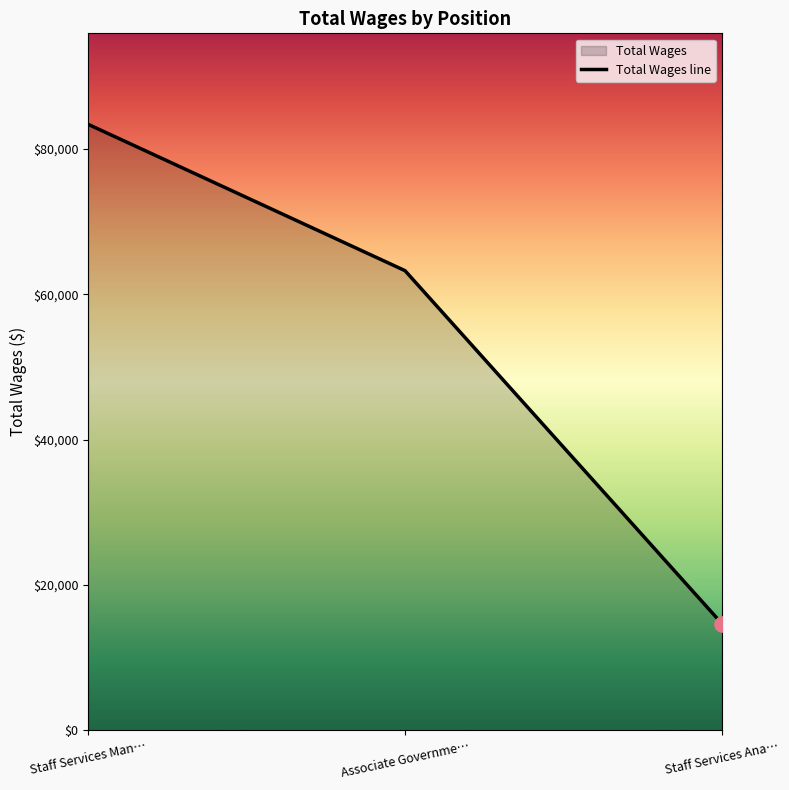

Between Associate Governme… and Staff Services Ana…, which is larger?

Associate Governme…